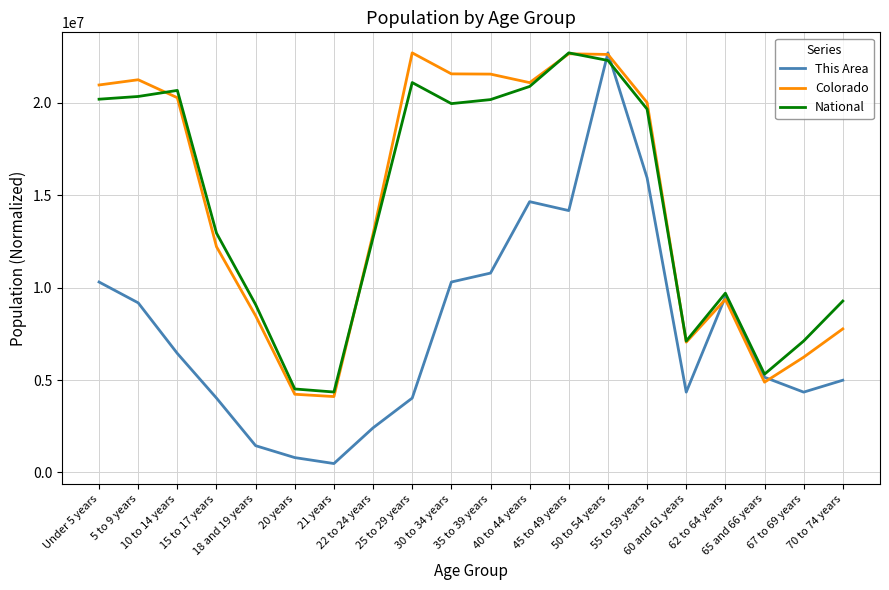

What is the difference between the second highest and second lowest values in the Colorado series?

18424822.0